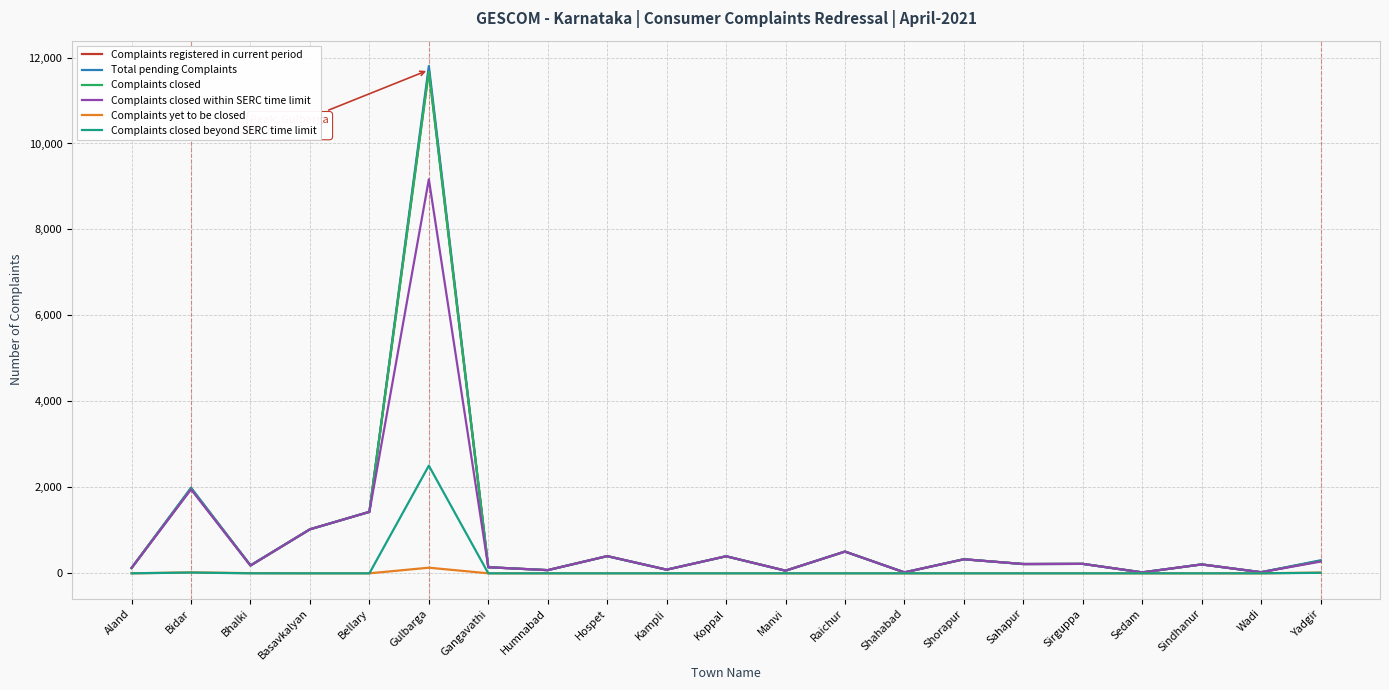

True or false: Complaints registered in current period has more than 0 points higher than both neighbors.

True